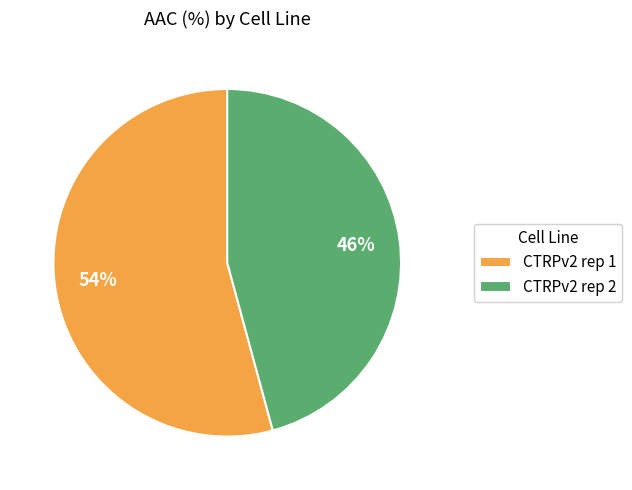

Which category has the smallest portion of the pie?

CTRPv2 rep 2